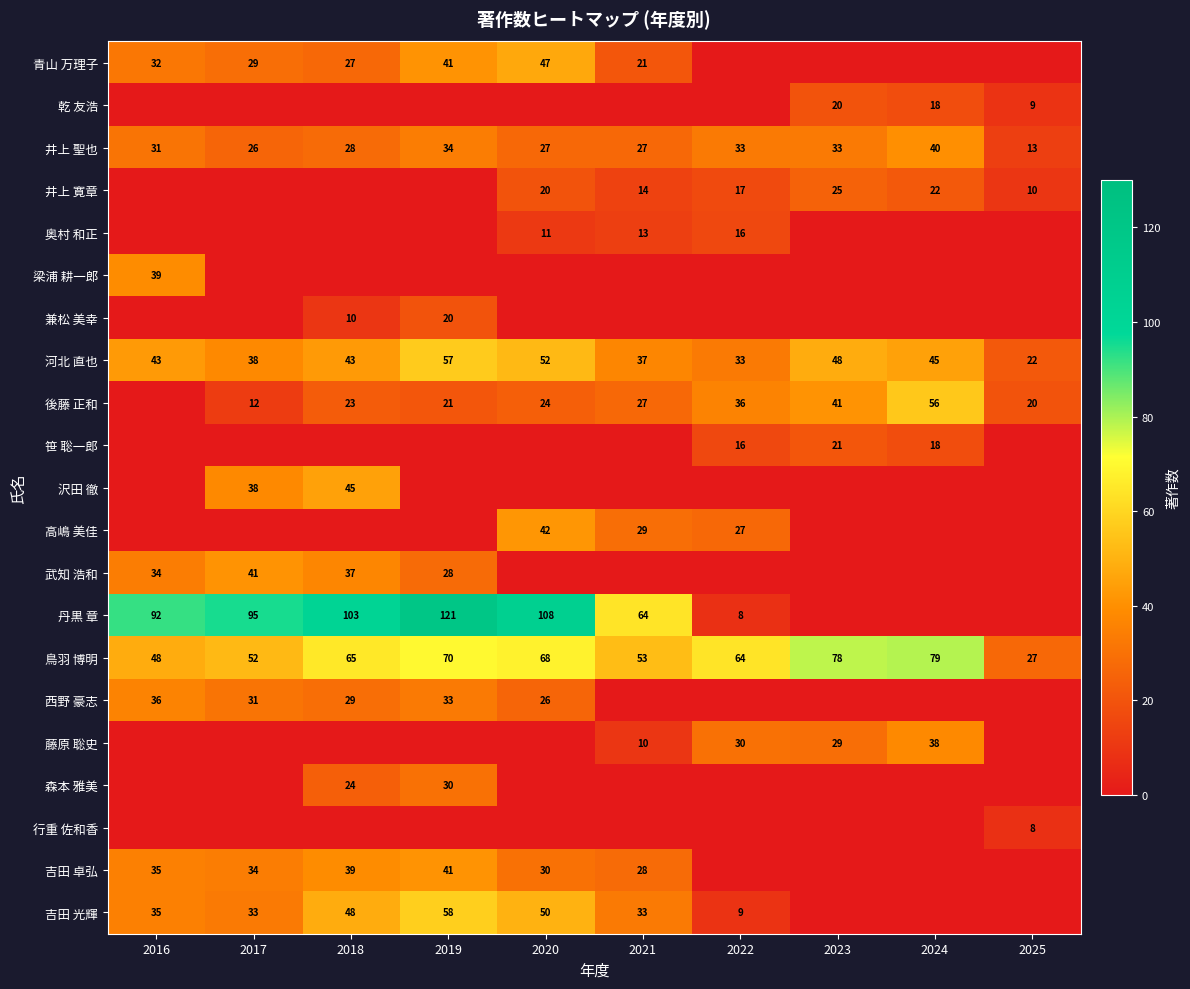

What is the difference between the maximum and second lowest values in the 井上 聖也 series?

14